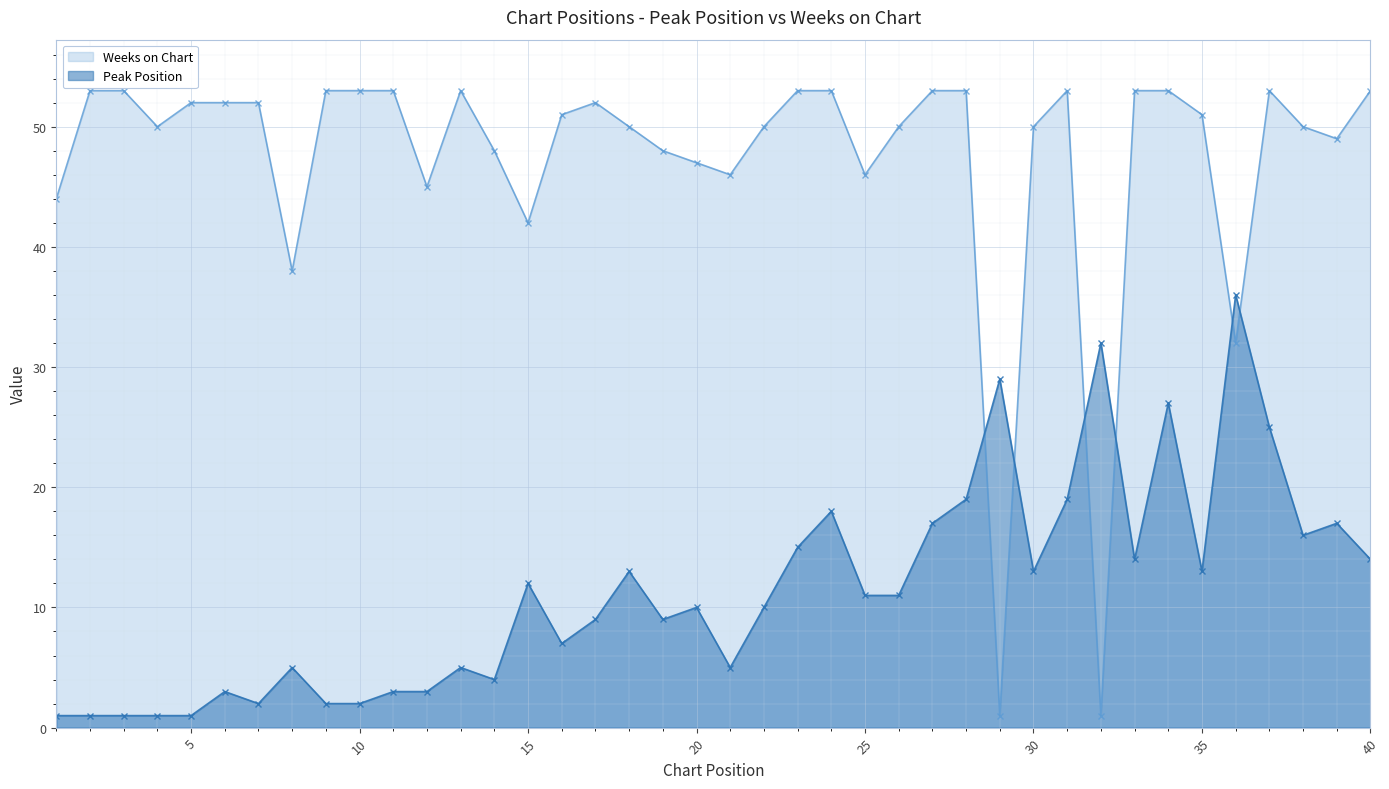

Reading left to right, transcribe all the data shown in this chart.

Peak Position: 1	1	1	1	1	3	2	5	2	2	3	3	5	4	12	7	9	13	9	10	5	10	15	18	11	11	17	19	29	13	19	32	14	27	13	36	25	16	17	14
Weeks on Chart: 44	53	53	50	52	52	52	38	53	53	53	45	53	48	42	51	52	50	48	47	46	50	53	53	46	50	53	53	1	50	53	1	53	53	51	32	53	50	49	53